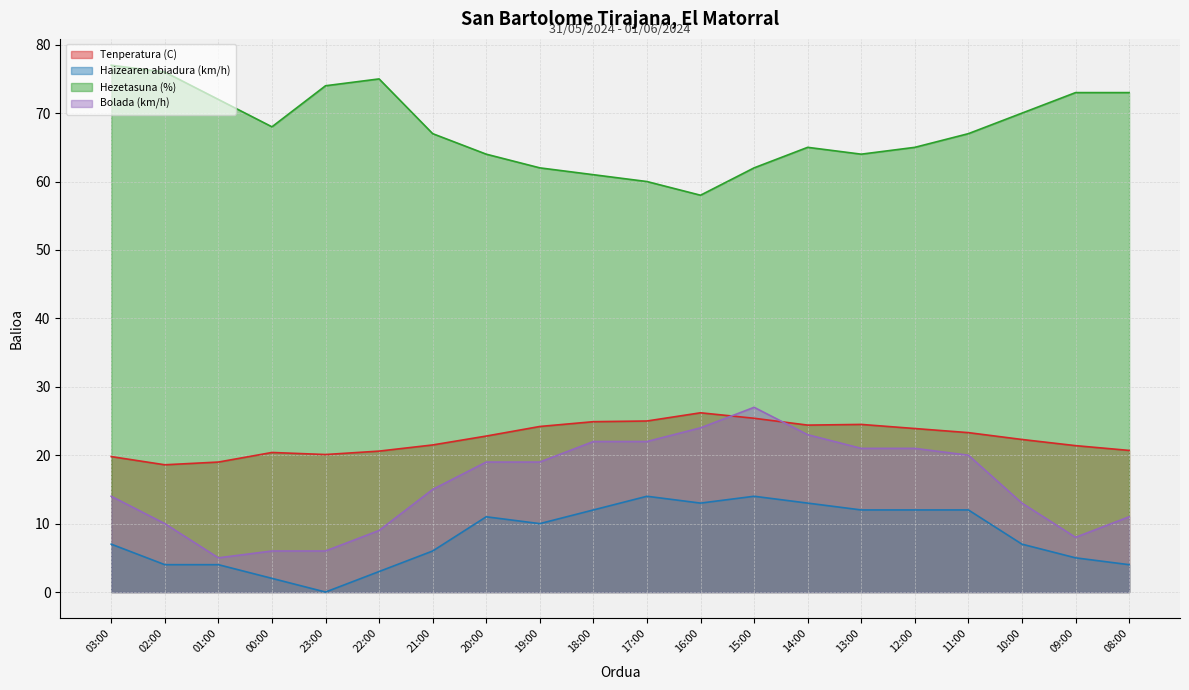

What is the average value of the Tenperatura (C) series?

22.4